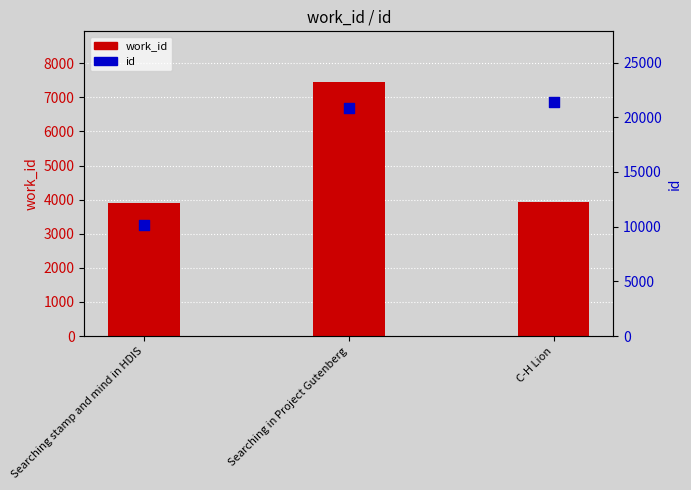

At how many categories does at least one series exceed 19198?

2